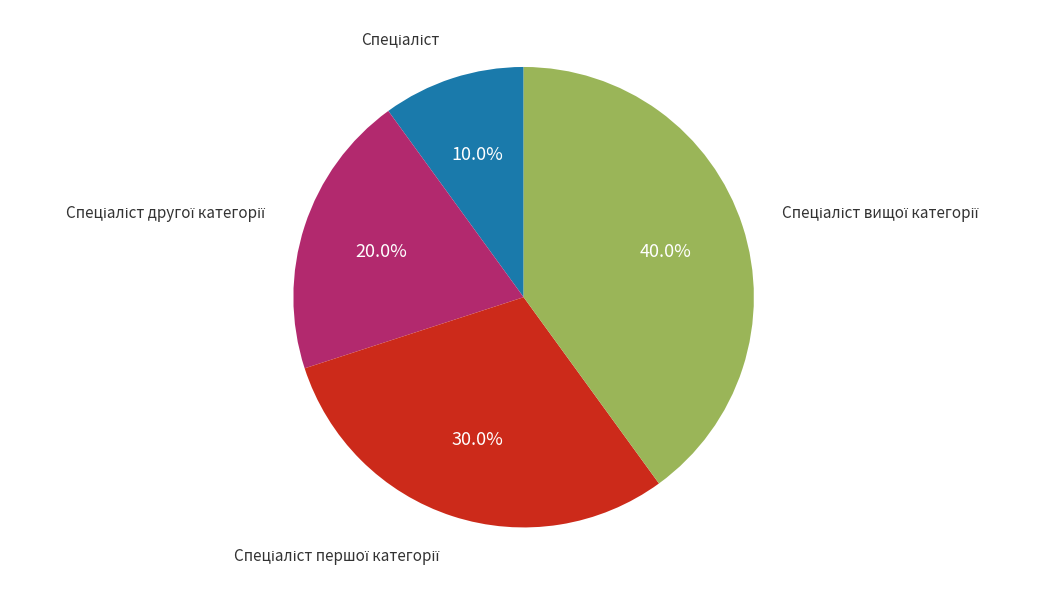

To the nearest percent, what is the average slice percentage?

25%